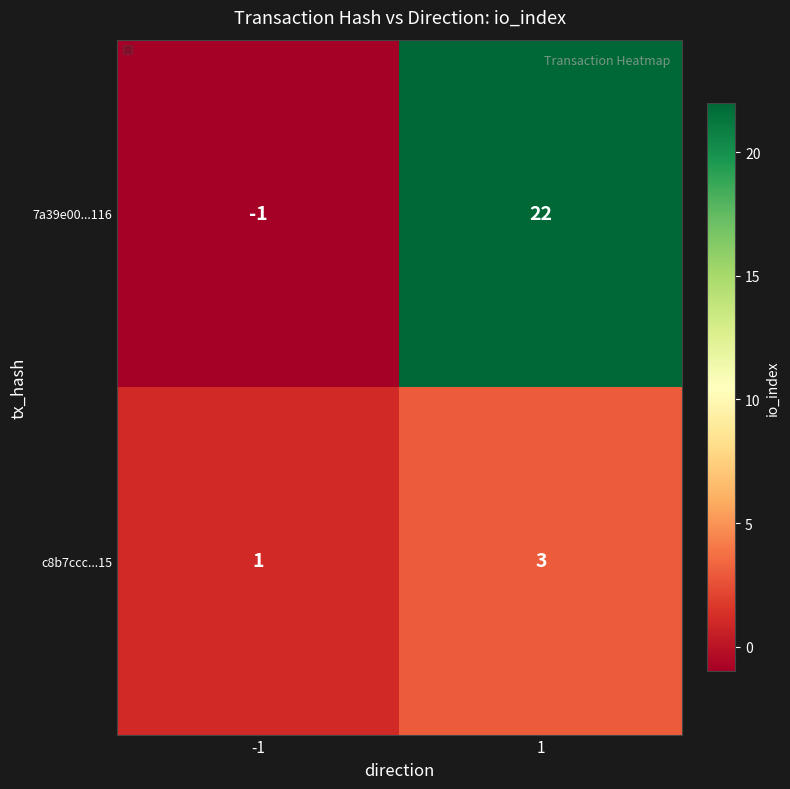

What is the total value across all series at 1?

25